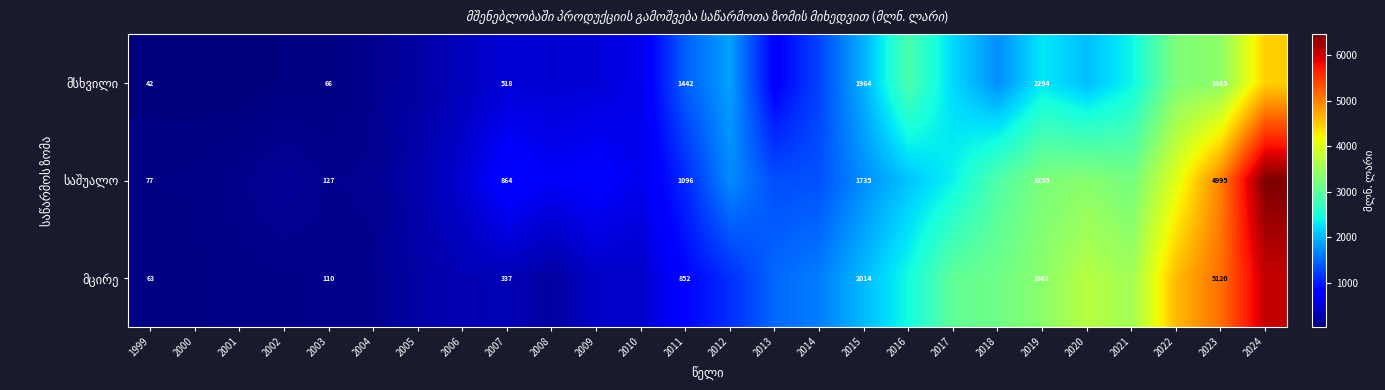

What is the difference between the highest and lowest values at 2015?

279.0